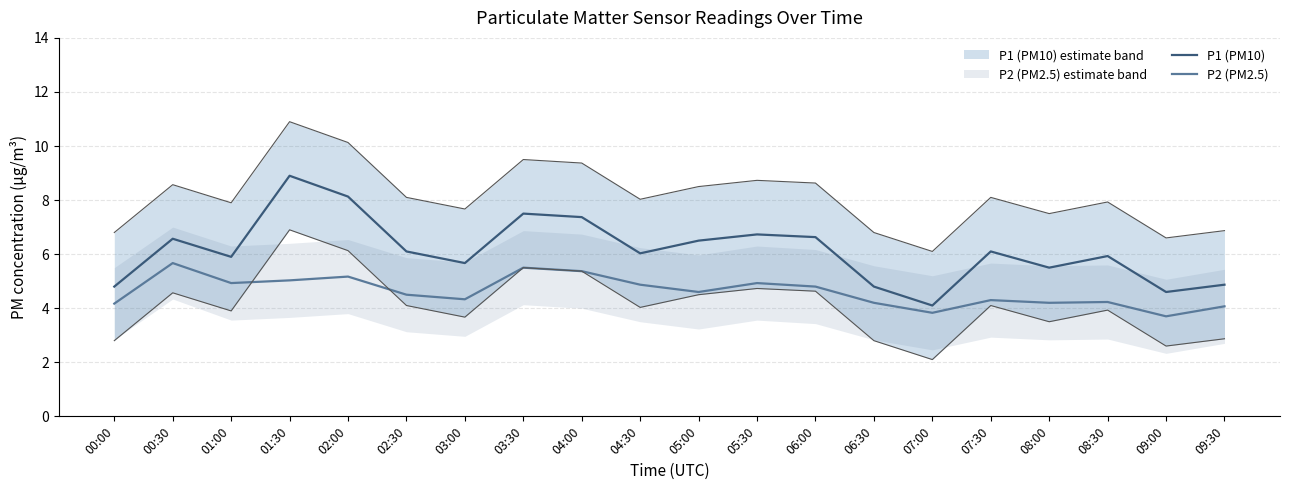

True or false: P2 (PM2.5) has more than 2 interior local peaks.

True